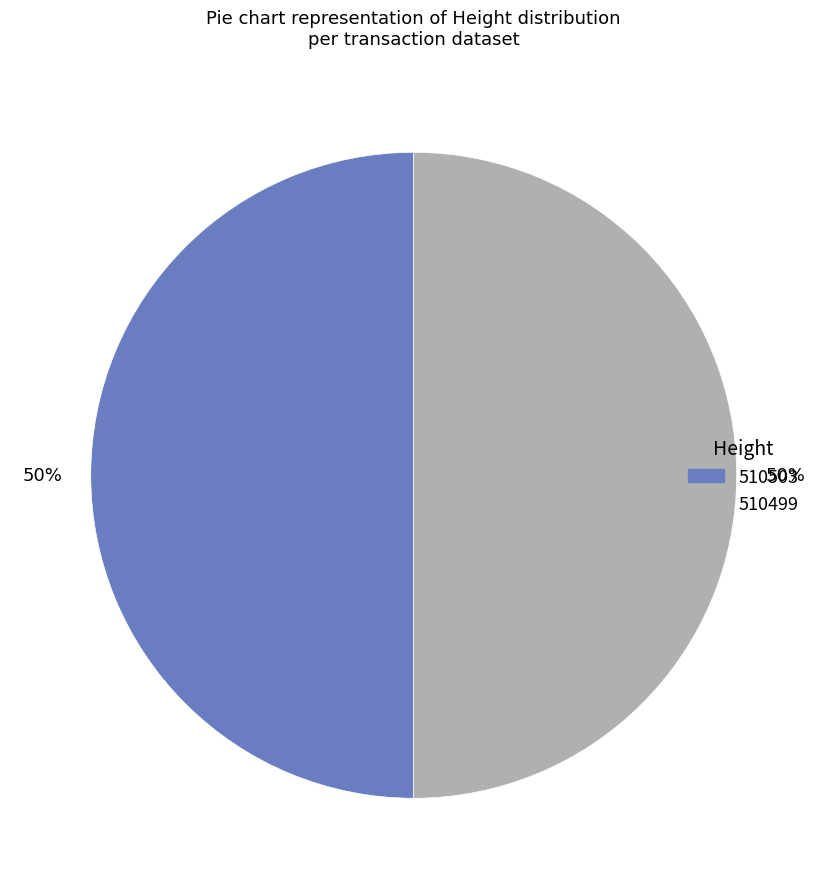

To the nearest percent, what is the average slice percentage?

50%